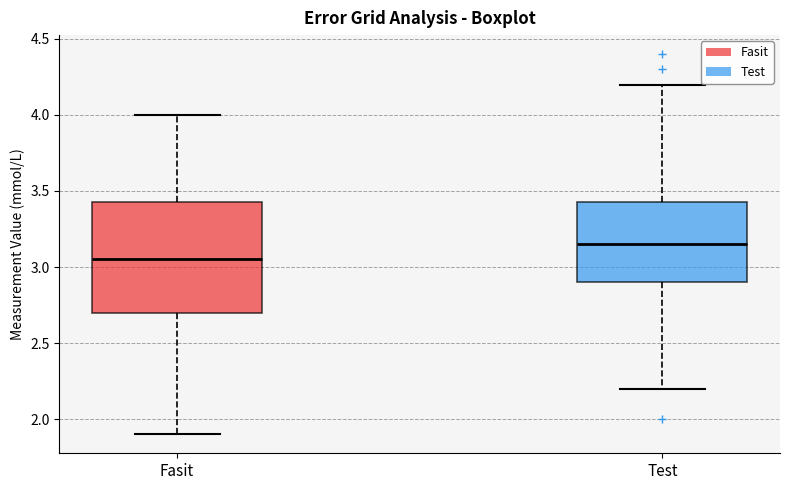

Reading left to right, read every box against the y-axis: the position of its median line, the range the box covers, and the ends of its whiskers. The values are not printed on the chart, so give them approximately, as read against the axis.

Fasit: median 3.05, box 2.70 to 3.45, whiskers 1.90 to 4.00
Test: median 3.15, box 2.90 to 3.45, whiskers 2.20 to 4.20